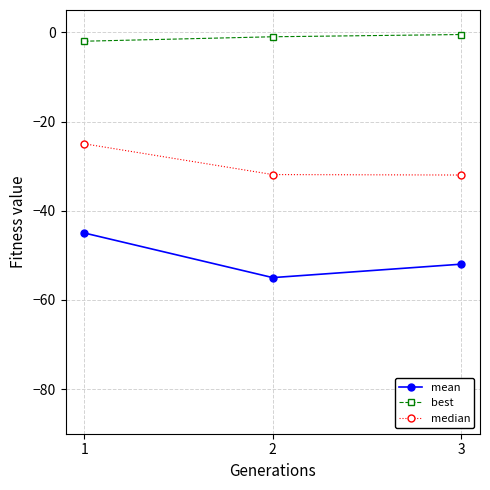

List the series in order of their overall mean, highest first.

best, median, mean